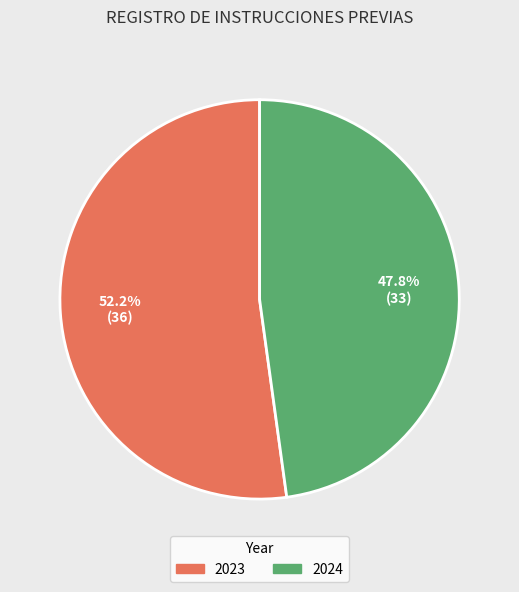

To the nearest percent, what is the difference between the largest and smallest slice percentages?

4%